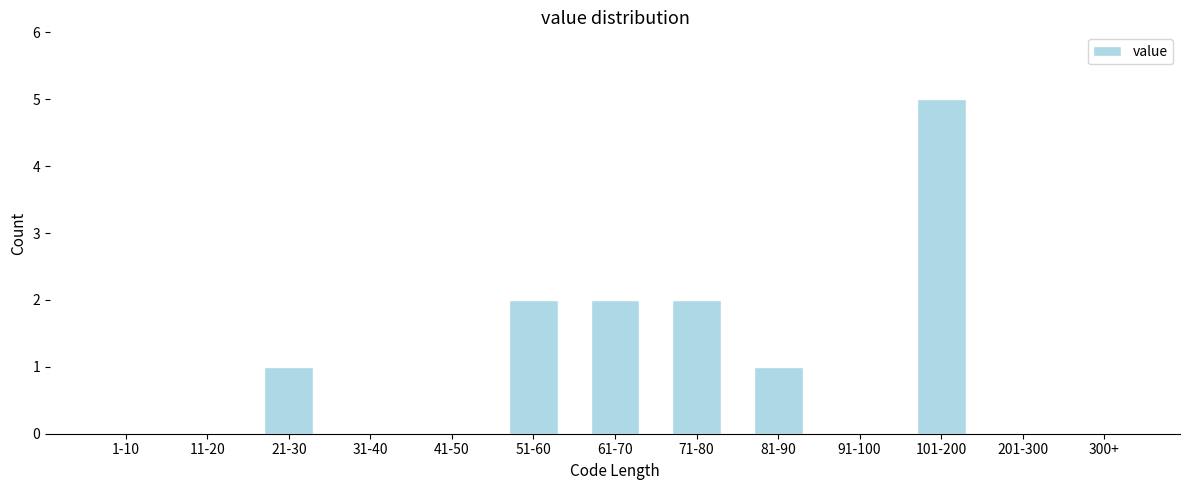

Reading right to left, transcribe all the data shown in this chart.

300+=0	201-300=0	101-200=5	91-100=0	81-90=1	71-80=2	61-70=2	51-60=2	41-50=0	31-40=0	21-30=1	11-20=0	1-10=0